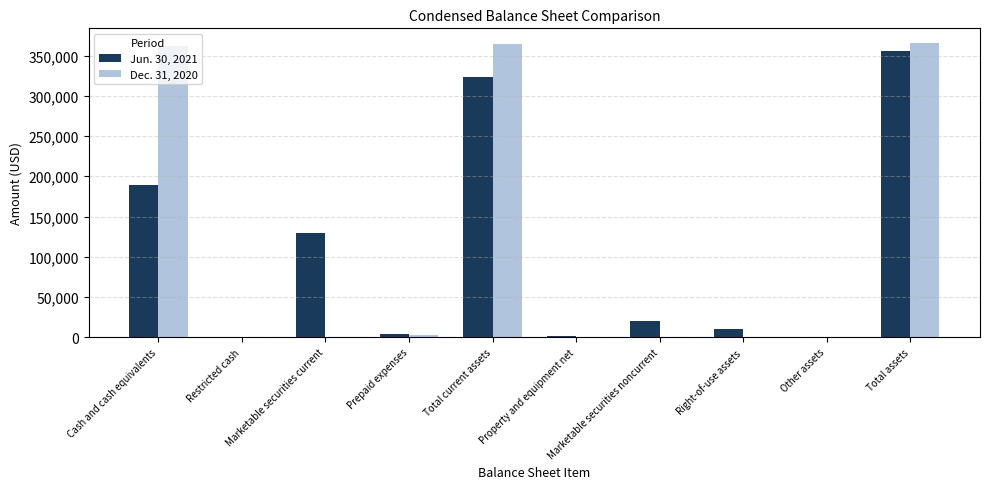

Rank the categories by Dec. 31, 2020 value from lowest to highest.

Restricted cash, Marketable securities current, Marketable securities noncurrent, Right-of-use assets, Other assets, Property and equipment net, Prepaid expenses, Cash and cash equivalents, Total current assets, Total assets